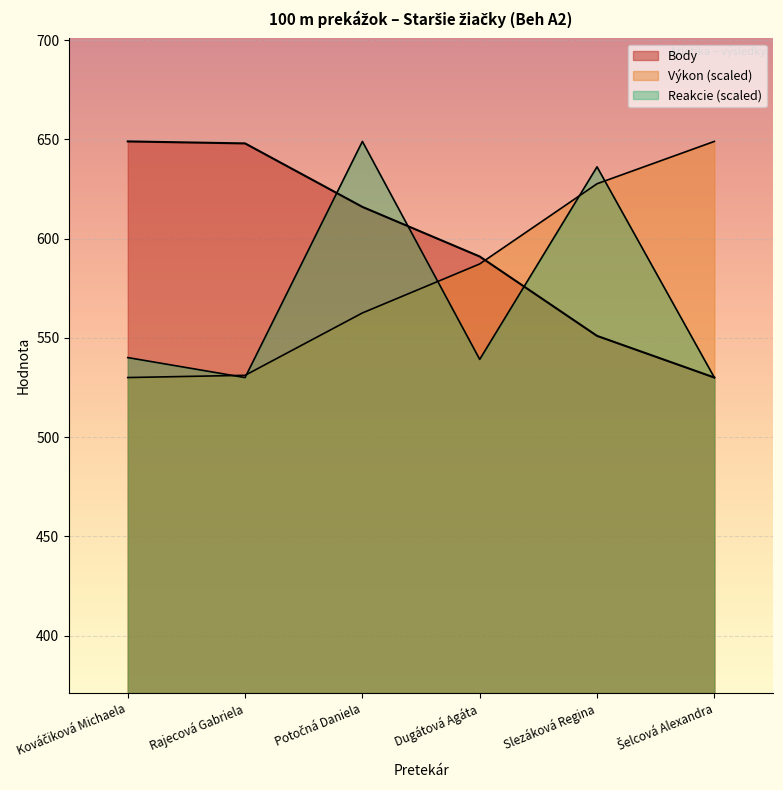

What is the label of the 2nd point from the right?

Slezáková Regina